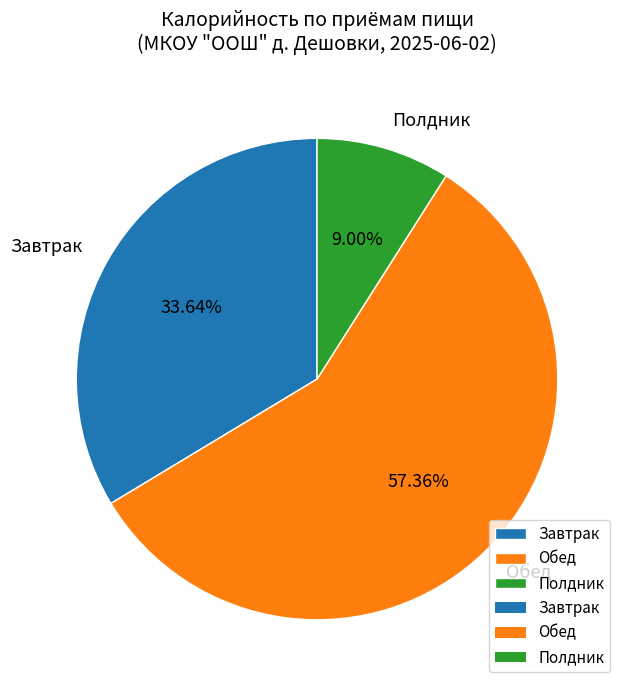

Which slice represents more than half of the pie?

Обед